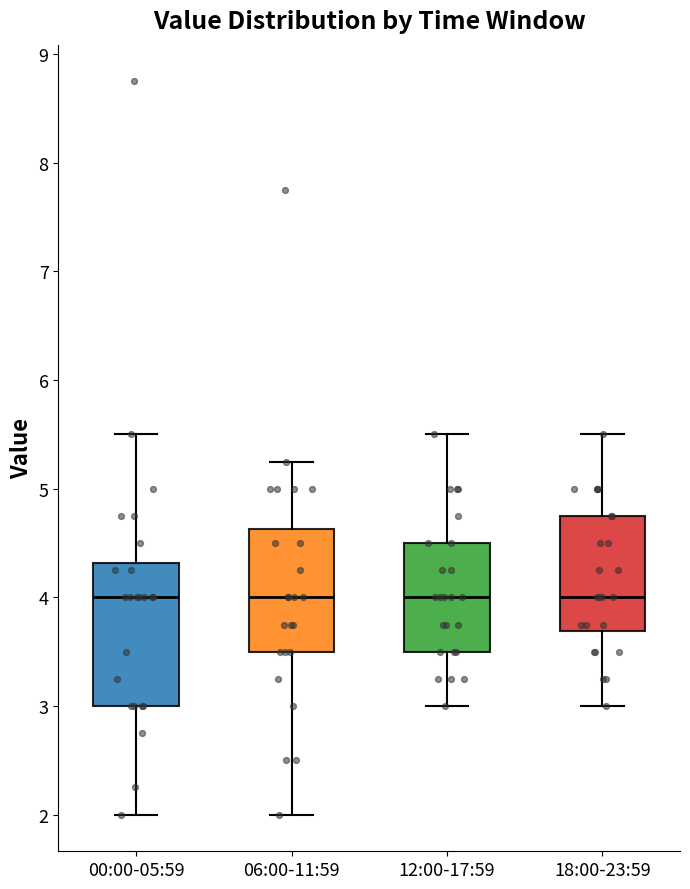

Reading left to right, transcribe this box plot: for each box, give where its median line is, the range the box spans, and where its two whiskers end, as read against the y-axis. The values are not printed on the chart, so give them approximately, as read against the axis.

00:00-05:59: median 4.0, box 3.0 to 4.3, whiskers 2.0 to 5.5
06:00-11:59: median 4.0, box 3.5 to 4.6, whiskers 2.0 to 5.3
12:00-17:59: median 4.0, box 3.5 to 4.5, whiskers 3.0 to 5.5
18:00-23:59: median 4.0, box 3.7 to 4.8, whiskers 3.0 to 5.5